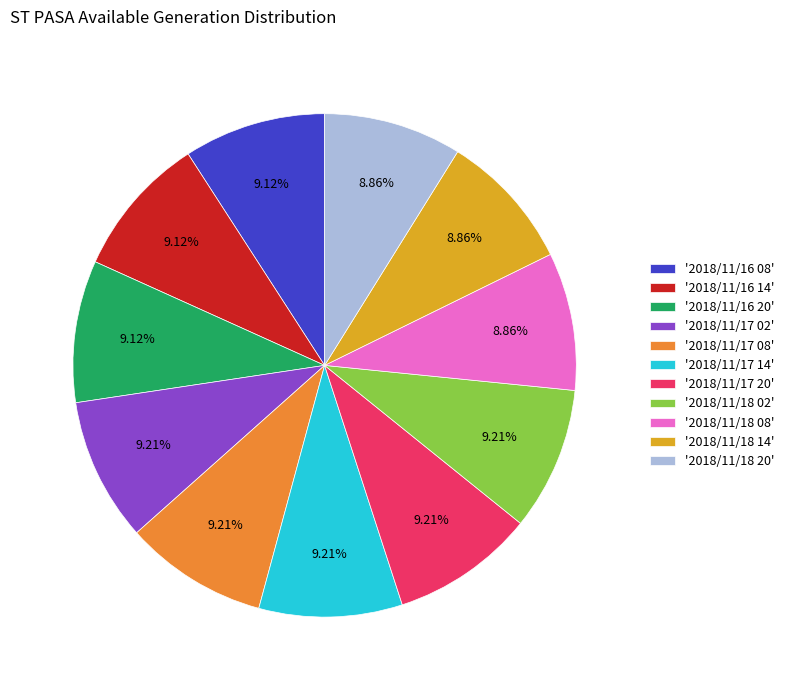

Is '2018/11/18 14' the majority of the pie?

No